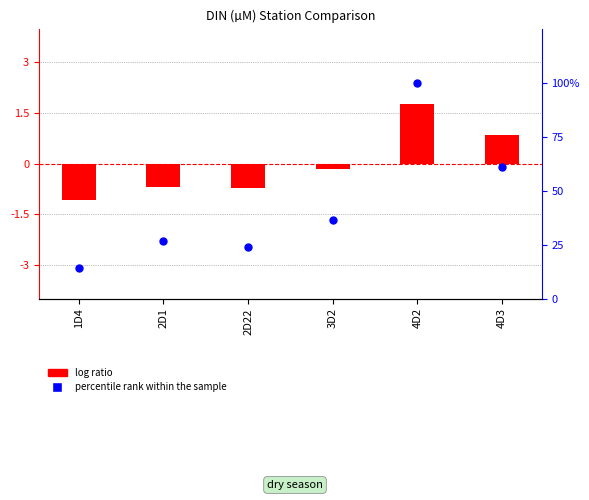

Which series has the widest spread of Y values?

percentile rank within the sample